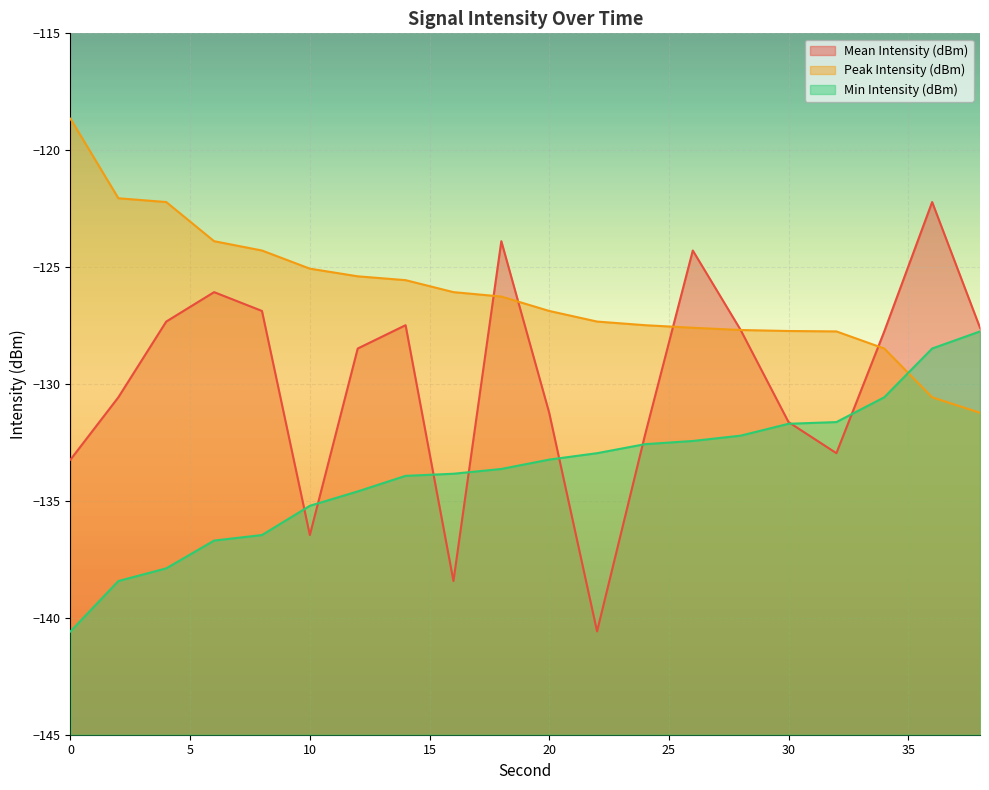

At which label is Mean Intensity (dBm) closest to -131?

20